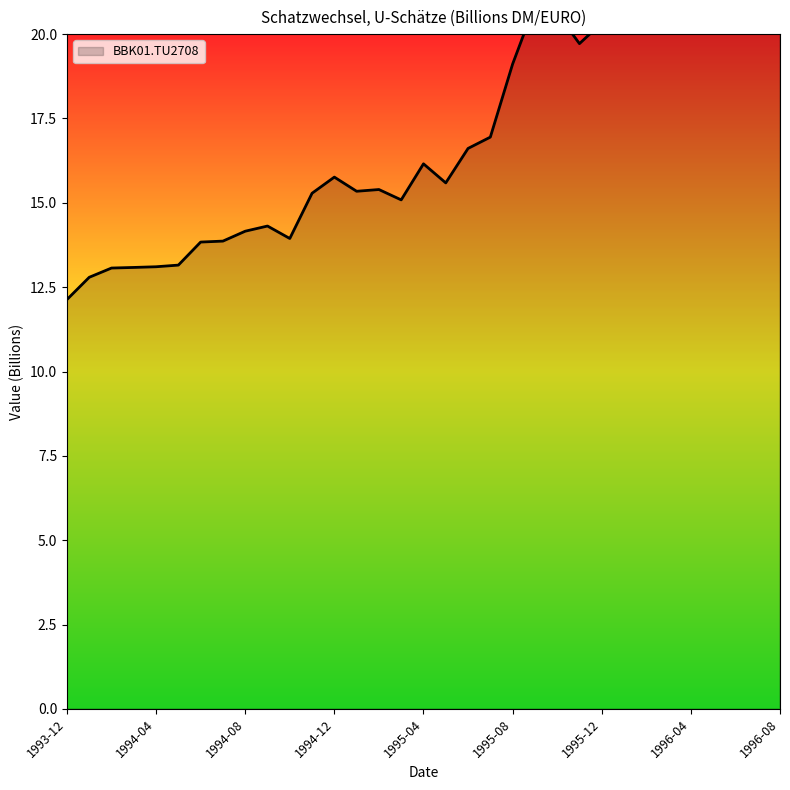

What is the difference between the maximum and minimum values?

12.9